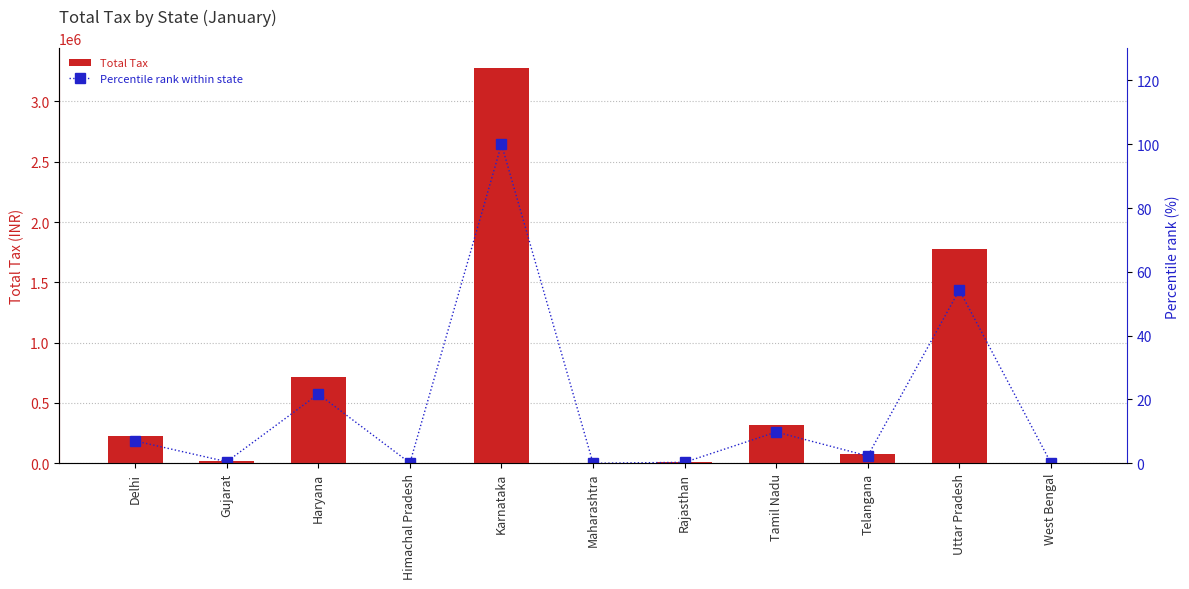

Which category has the highest value in the Total Tax series?

Karnataka